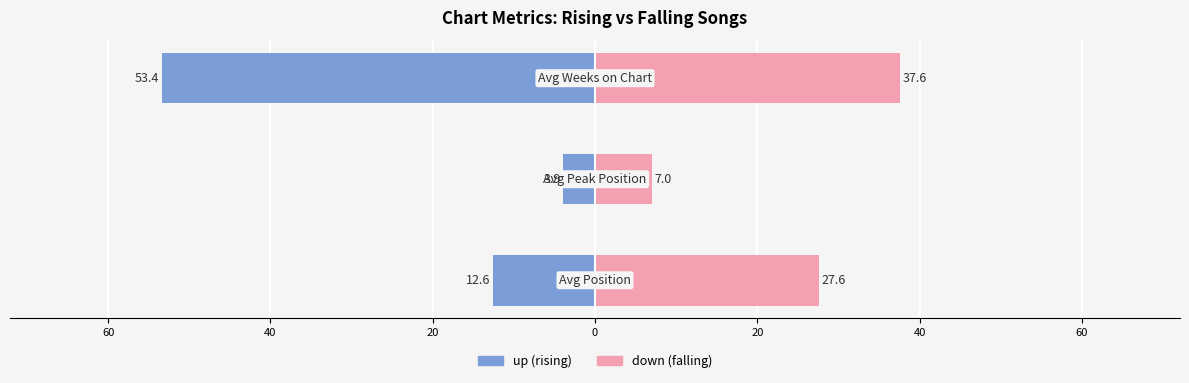

Which has a higher value, 60 or 40?

60